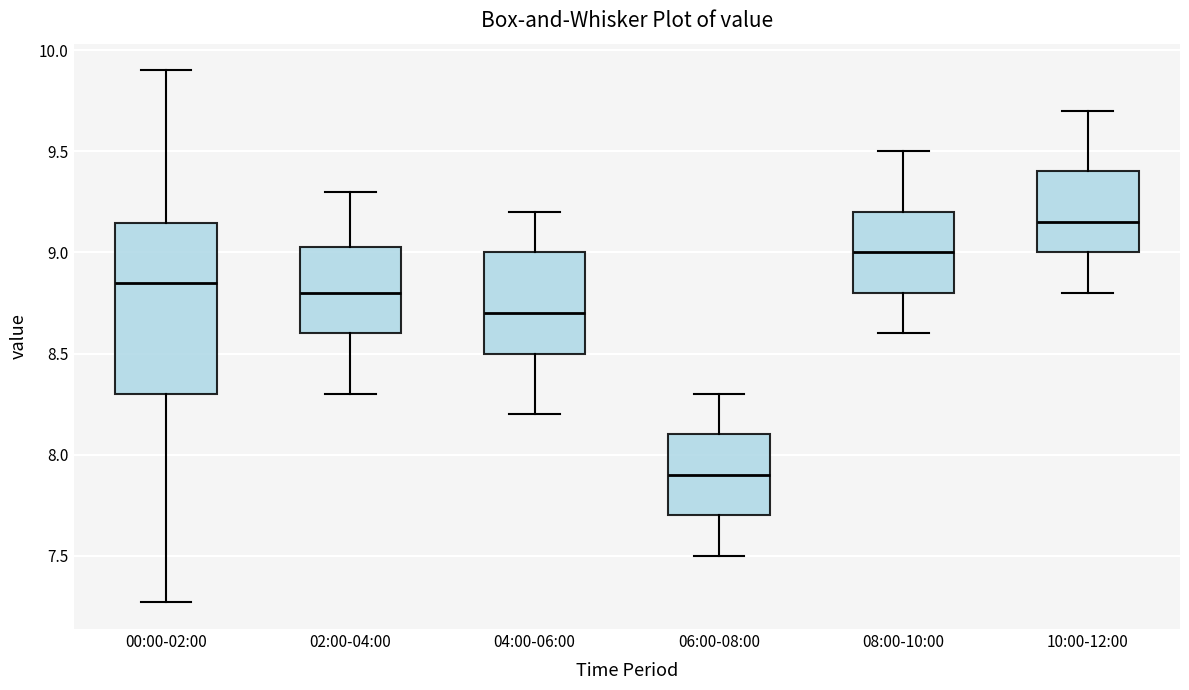

Reading left to right, transcribe this box plot: for each box, give where its median line is, the range the box spans, and where its two whiskers end, as read against the y-axis. The values are not printed on the chart, so give them approximately, as read against the axis.

00:00-02:00: median 8.85, box 8.30 to 9.15, whiskers 7.25 to 9.90
02:00-04:00: median 8.80, box 8.60 to 9.05, whiskers 8.30 to 9.30
04:00-06:00: median 8.70, box 8.50 to 9.00, whiskers 8.20 to 9.20
06:00-08:00: median 7.90, box 7.70 to 8.10, whiskers 7.50 to 8.30
08:00-10:00: median 9.00, box 8.80 to 9.20, whiskers 8.60 to 9.50
10:00-12:00: median 9.15, box 9.00 to 9.40, whiskers 8.80 to 9.70